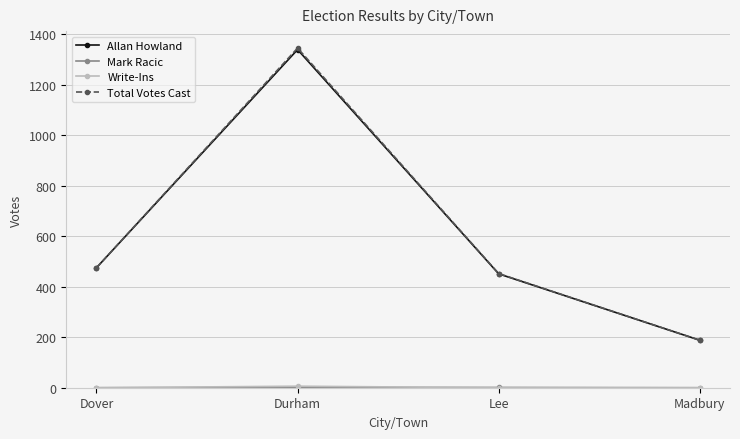

The value of Total Votes Cast at Lee is 98. True or false?

False